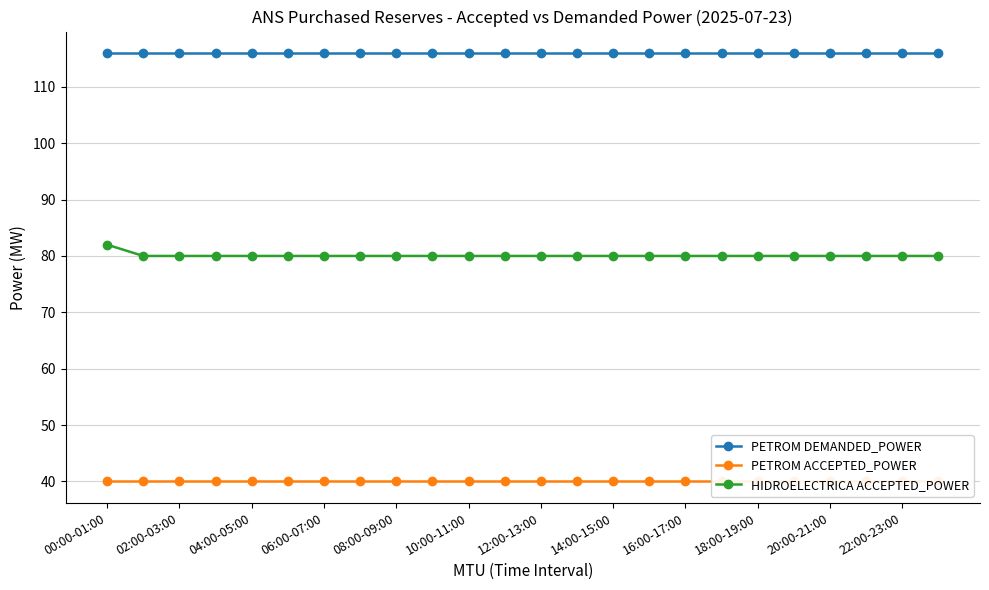

What is the value of the HIDROELECTRICA ACCEPTED_POWER point at the 19th from the left?

80